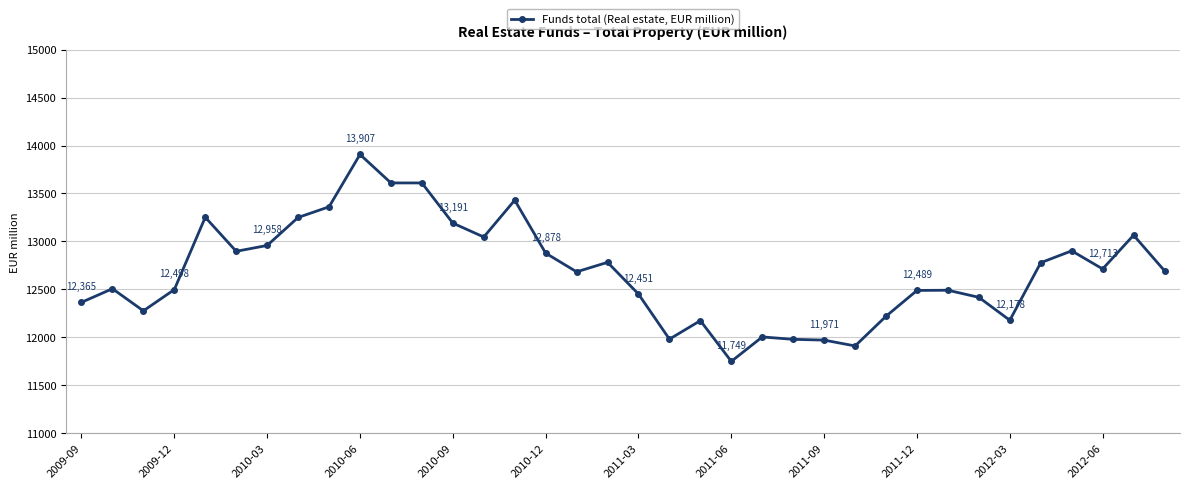

How many lines are shown in the chart?

1